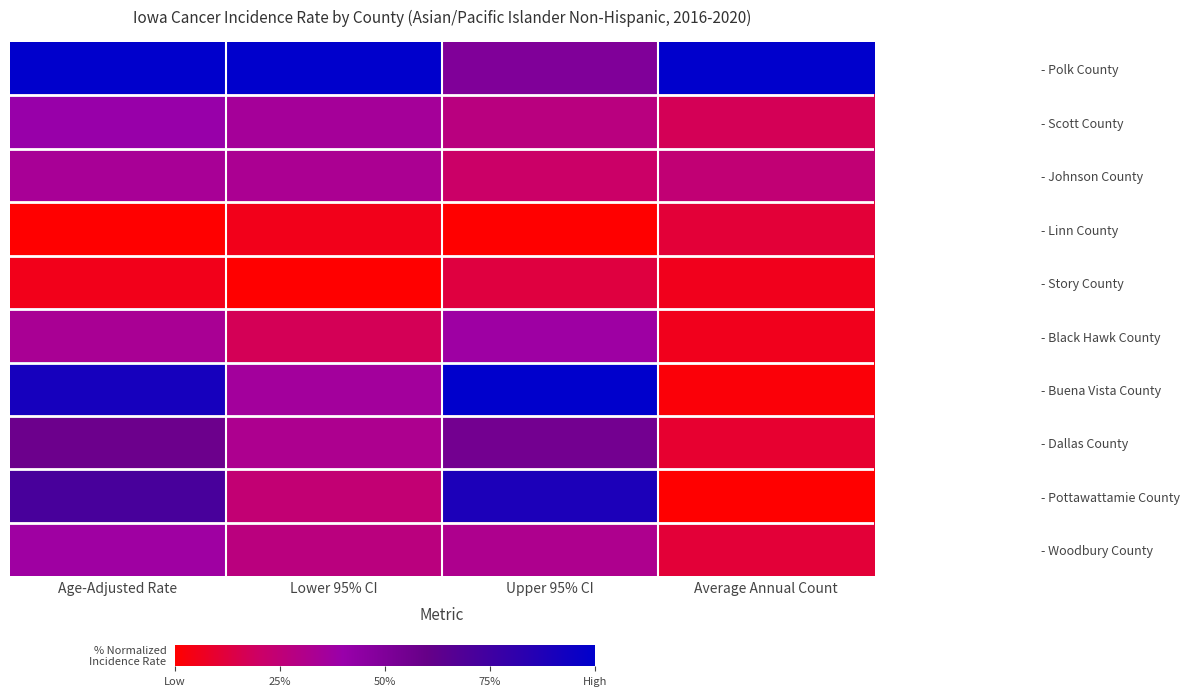

Reading left to right, what are all the values shown in this chart?

- Polk County: Age-Adjusted Rate=1.0	Lower 95% CI=1.0	Upper 95% CI=0.5	Average Annual Count=1.0
- Scott County: Age-Adjusted Rate=0.4	Lower 95% CI=0.4	Upper 95% CI=0.3	Average Annual Count=0.2
- Johnson County: Age-Adjusted Rate=0.3	Lower 95% CI=0.3	Upper 95% CI=0.2	Average Annual Count=0.2
- Linn County: Age-Adjusted Rate=0.0	Lower 95% CI=0.1	Upper 95% CI=0.0	Average Annual Count=0.1
- Story County: Age-Adjusted Rate=0.1	Lower 95% CI=0.0	Upper 95% CI=0.1	Average Annual Count=0.1
- Black Hawk County: Age-Adjusted Rate=0.3	Lower 95% CI=0.2	Upper 95% CI=0.4	Average Annual Count=0.1
- Buena Vista County: Age-Adjusted Rate=0.9	Lower 95% CI=0.4	Upper 95% CI=1.0	Average Annual Count=0.0
- Dallas County: Age-Adjusted Rate=0.6	Lower 95% CI=0.3	Upper 95% CI=0.5	Average Annual Count=0.1
- Pottawattamie County: Age-Adjusted Rate=0.7	Lower 95% CI=0.2	Upper 95% CI=0.9	Average Annual Count=0.0
- Woodbury County: Age-Adjusted Rate=0.4	Lower 95% CI=0.3	Upper 95% CI=0.3	Average Annual Count=0.1